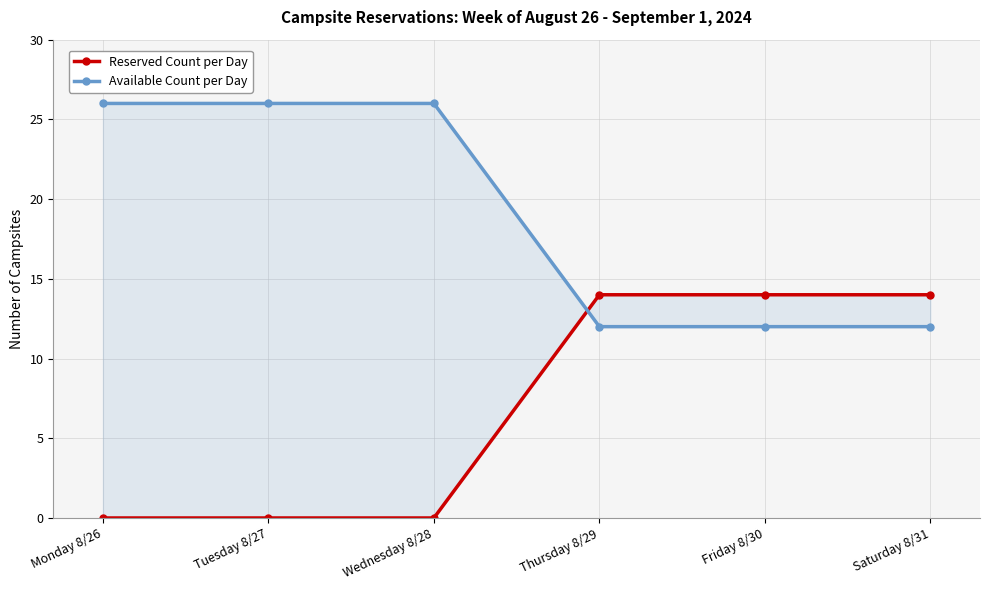

The Available Count per Day series shows 26 at Monday 8/26. True or false?

True